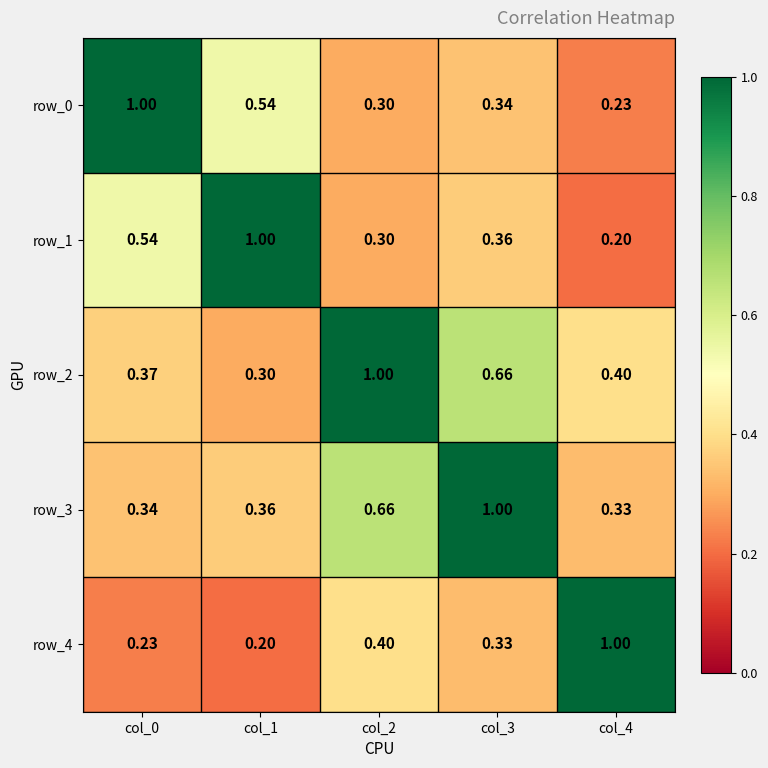

The row_2 series shows 1.0 at col_2. True or false?

True